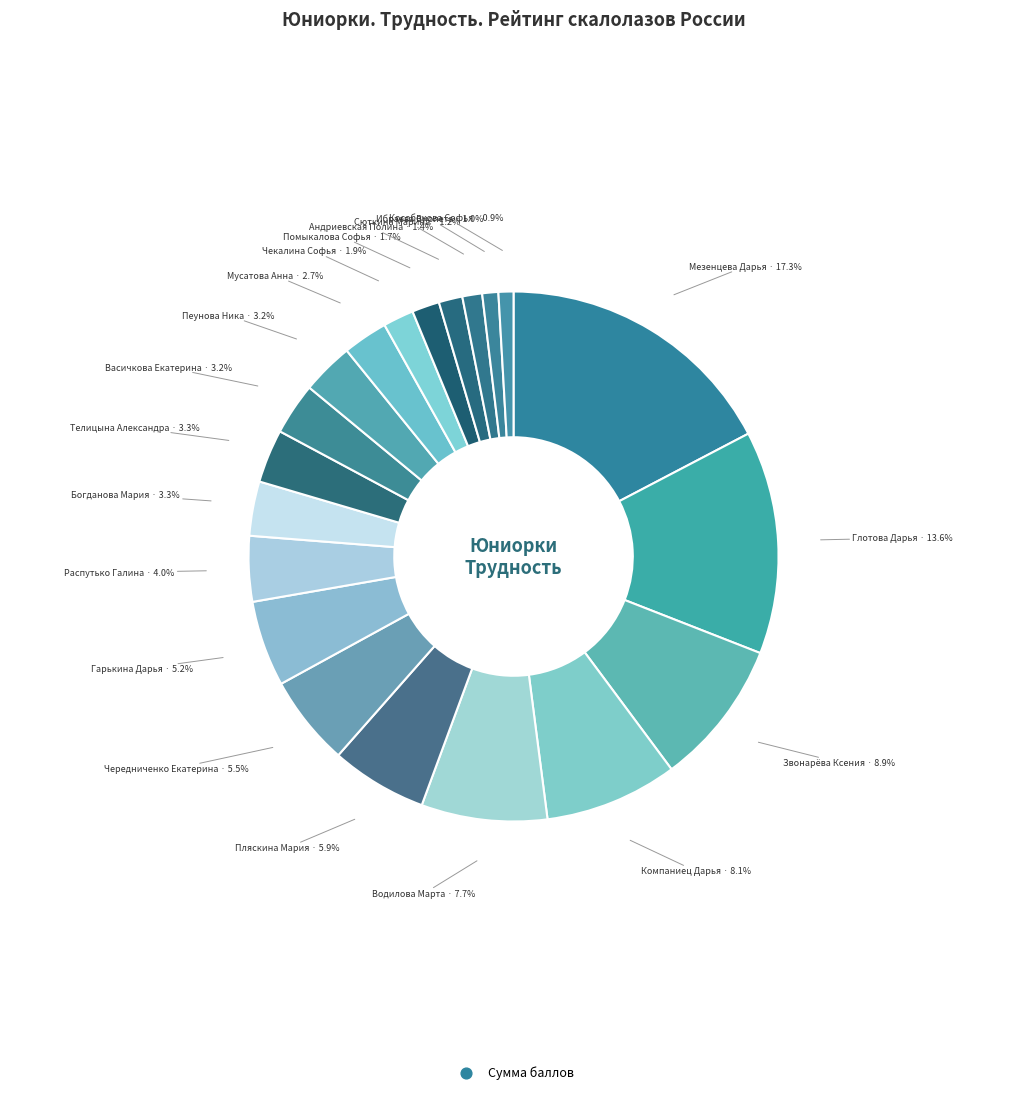

How many segments does this pie chart have?

20